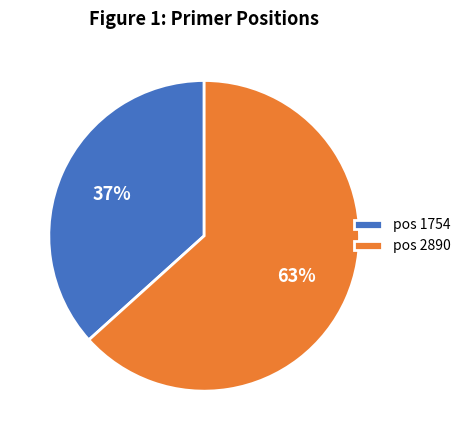

Which category has the smallest portion of the pie?

pos 1754